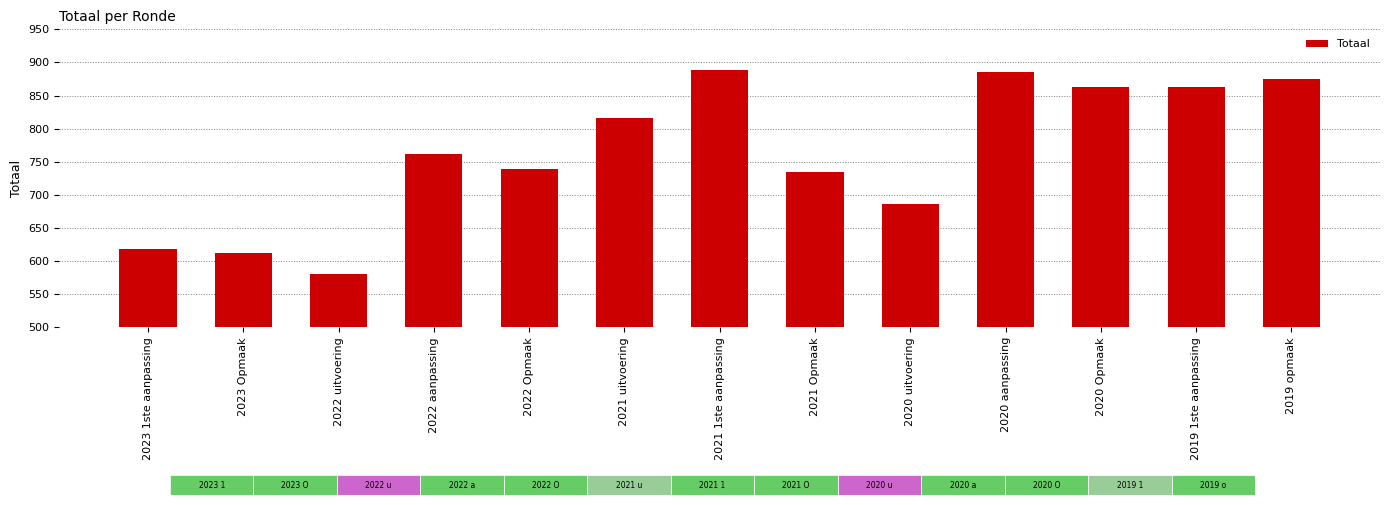

What is the sum of all values?

9926